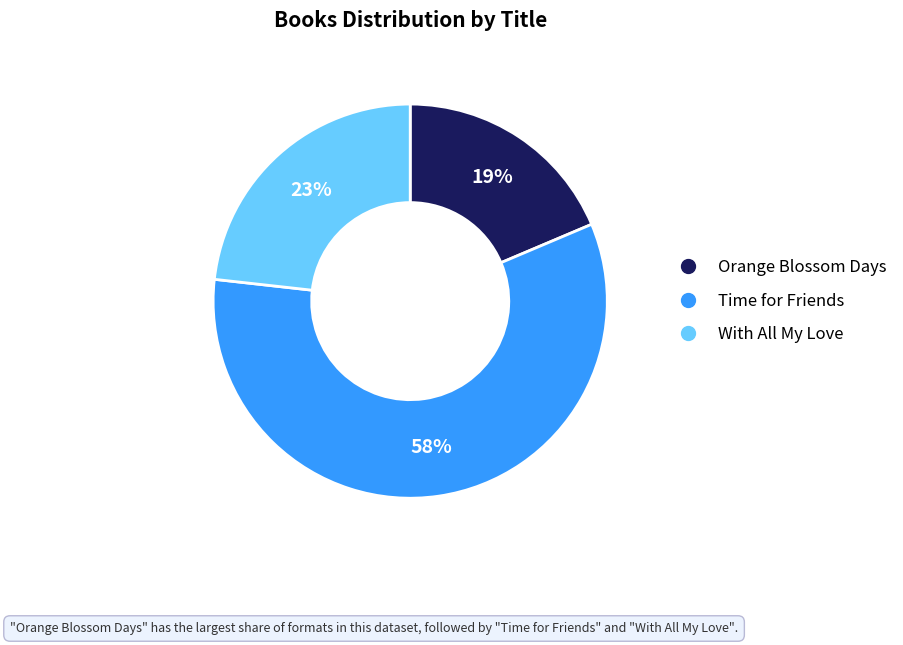

To the nearest percent, what percentage of the pie is Orange Blossom Days?

19%